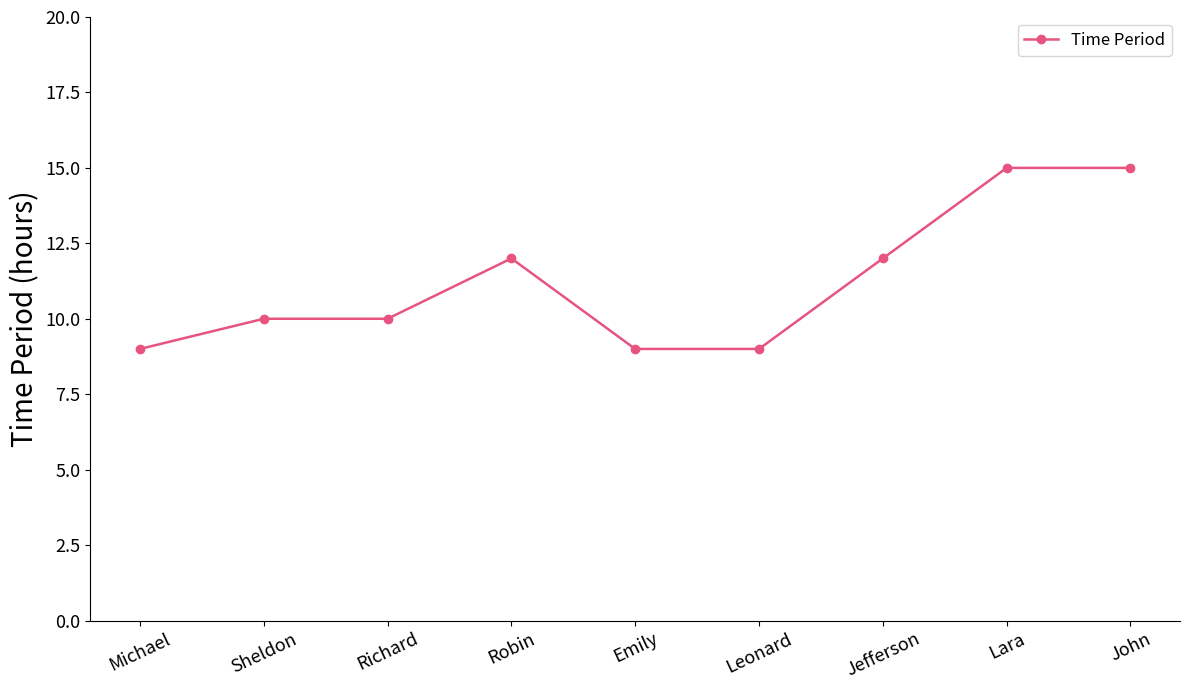

The chart shows a value of 7 at Robin. True or false?

False